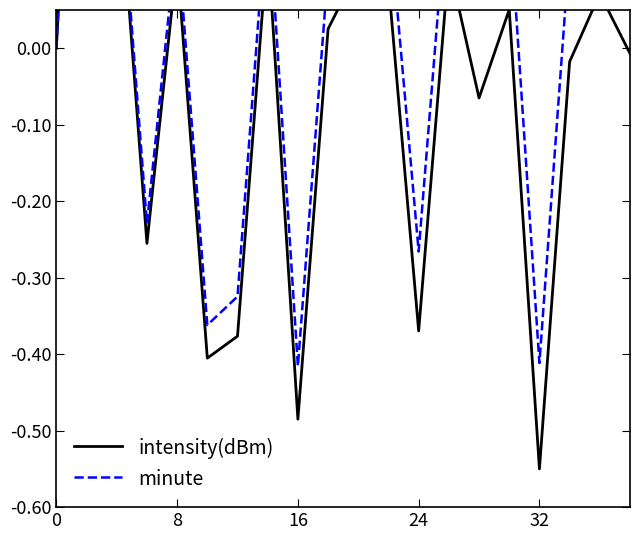

Does the chart have visible grid lines?

No